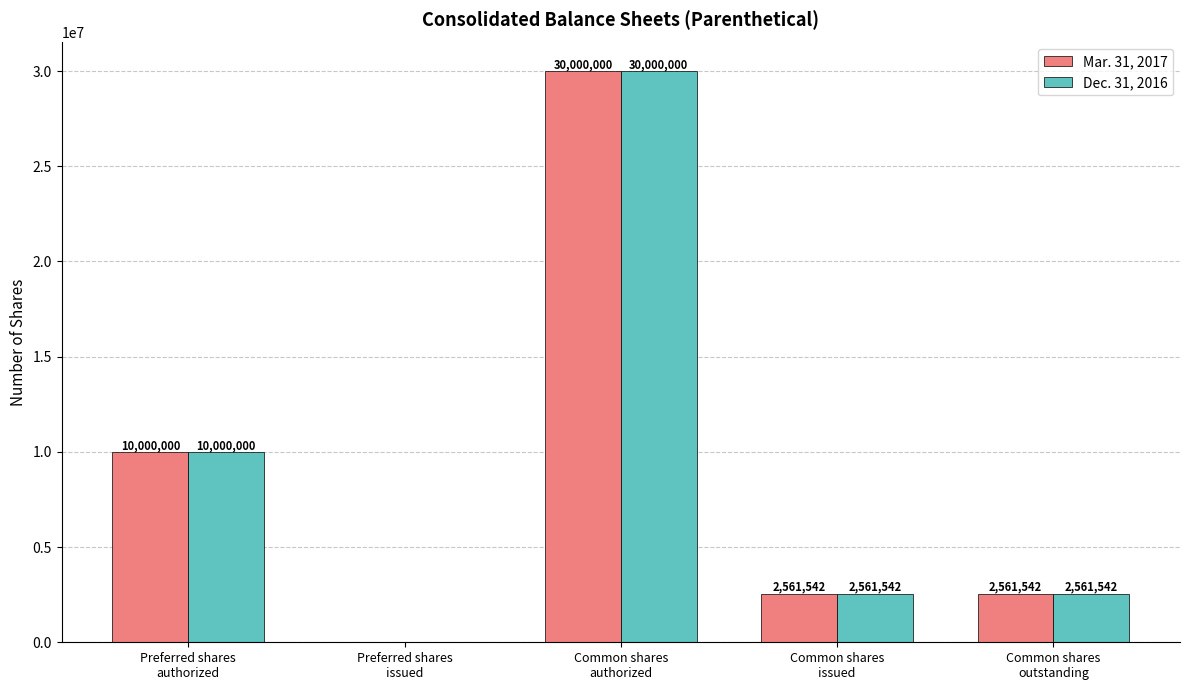

Reading right to left, what are all the values shown in this chart?

Mar. 31, 2017: 2561542	2561542	30000000	0	10000000
Dec. 31, 2016: 2561542	2561542	30000000	0	10000000